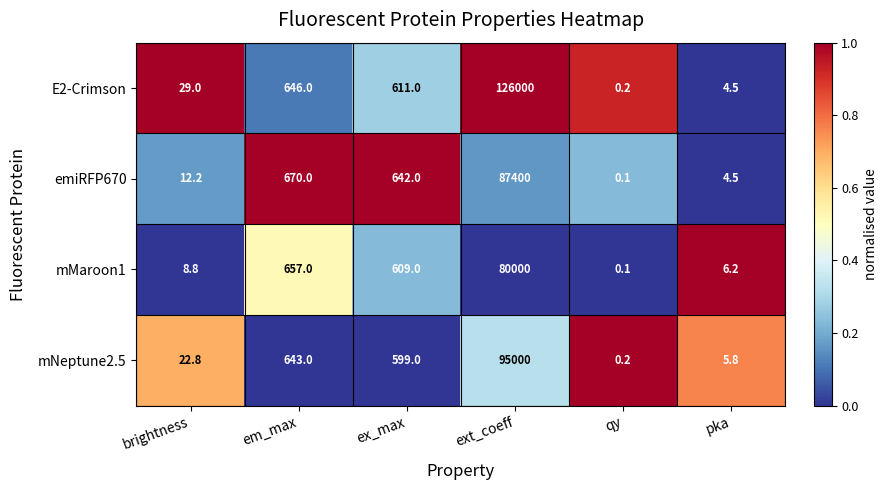

Which series has the largest total across all categories?

E2-Crimson